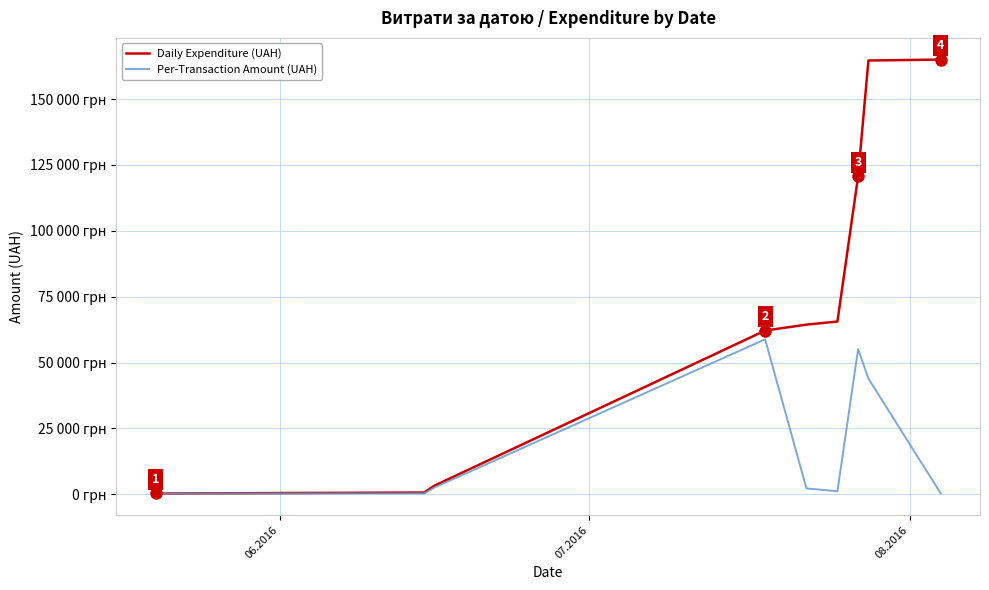

What are all the series names shown in the legend?

Daily Expenditure (UAH), Per-Transaction Amount (UAH)